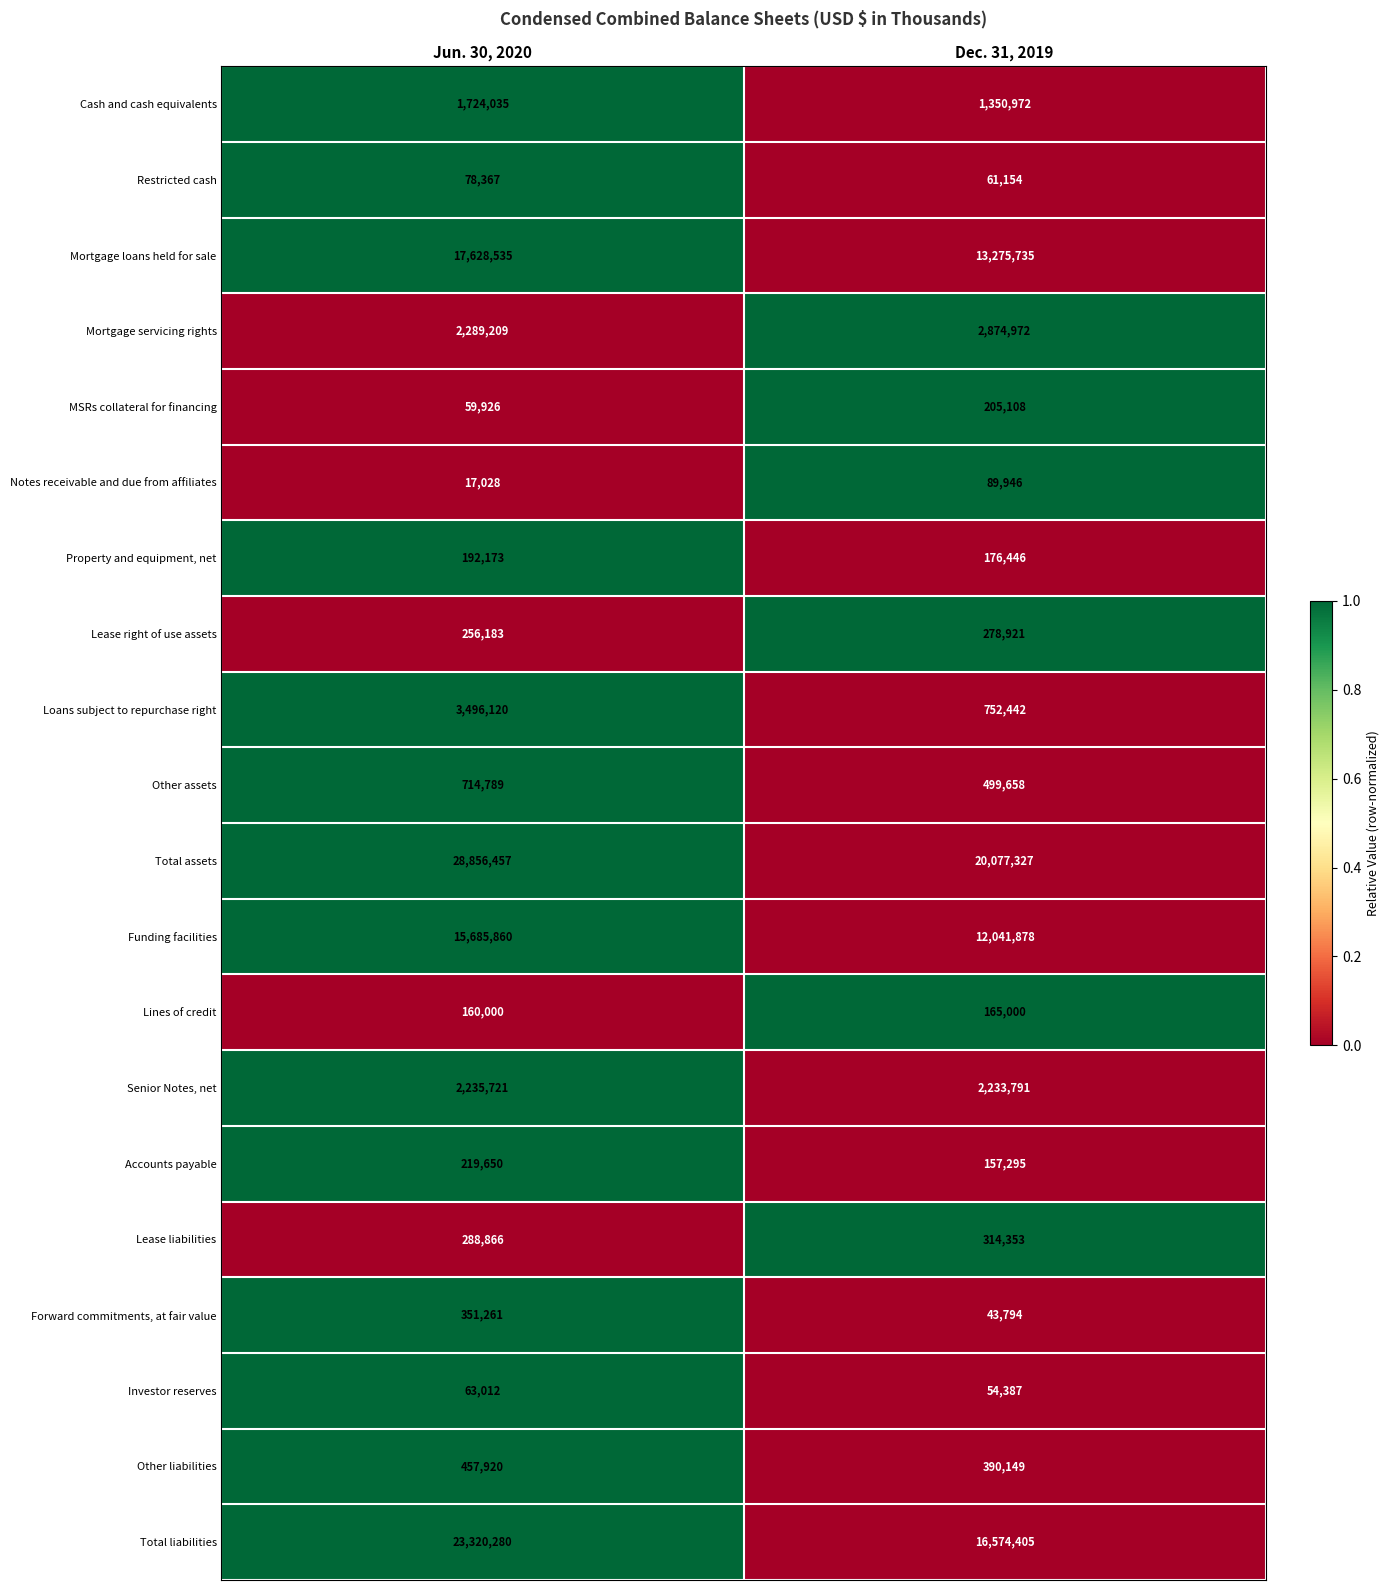

What is the difference between the highest and lowest values at Jun. 30, 2020?

28839429